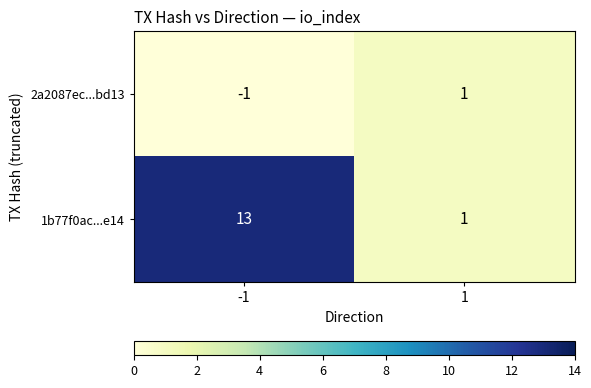

Which series has the widest spread of values?

1b77f0ac...e14